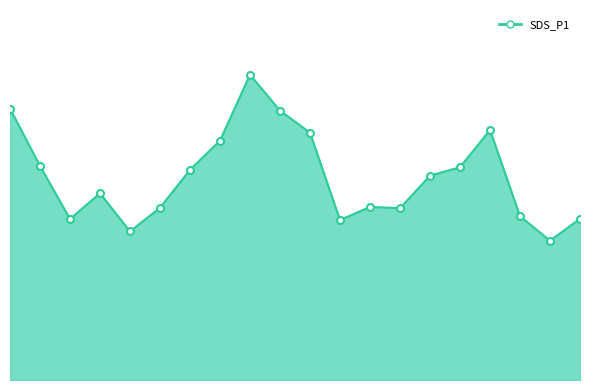

How many lines are shown in the chart?

1